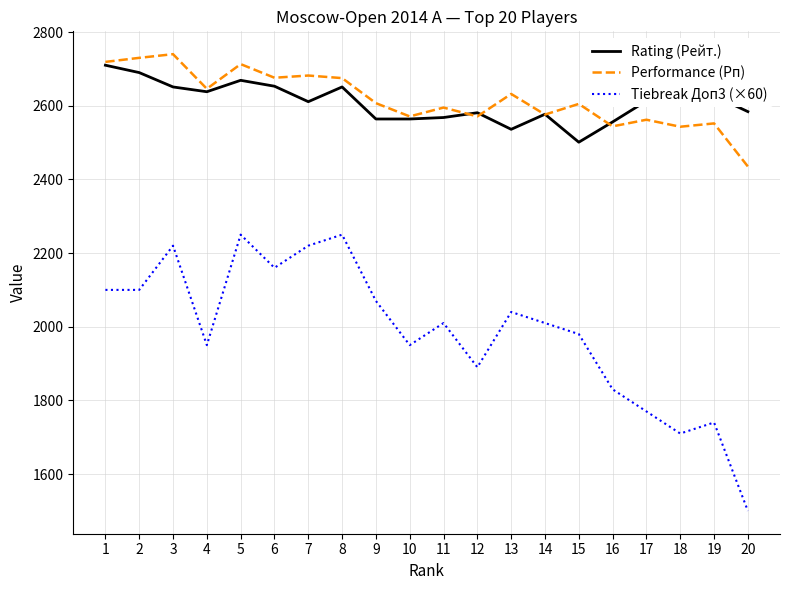

The value of Rating (Рейт.) at 8 is 674. True or false?

False